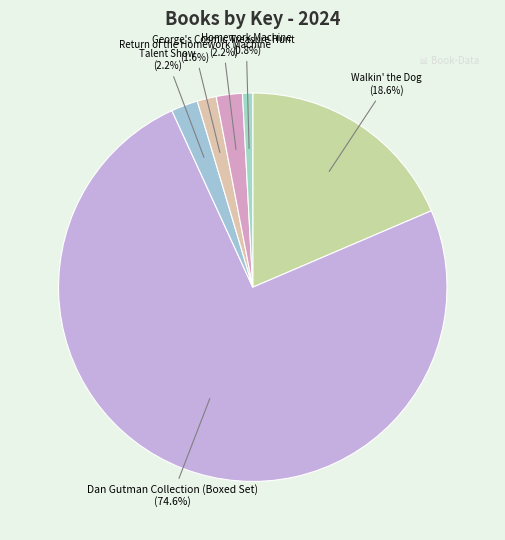

To the nearest percent, what portion does Talent Show represent?

2%